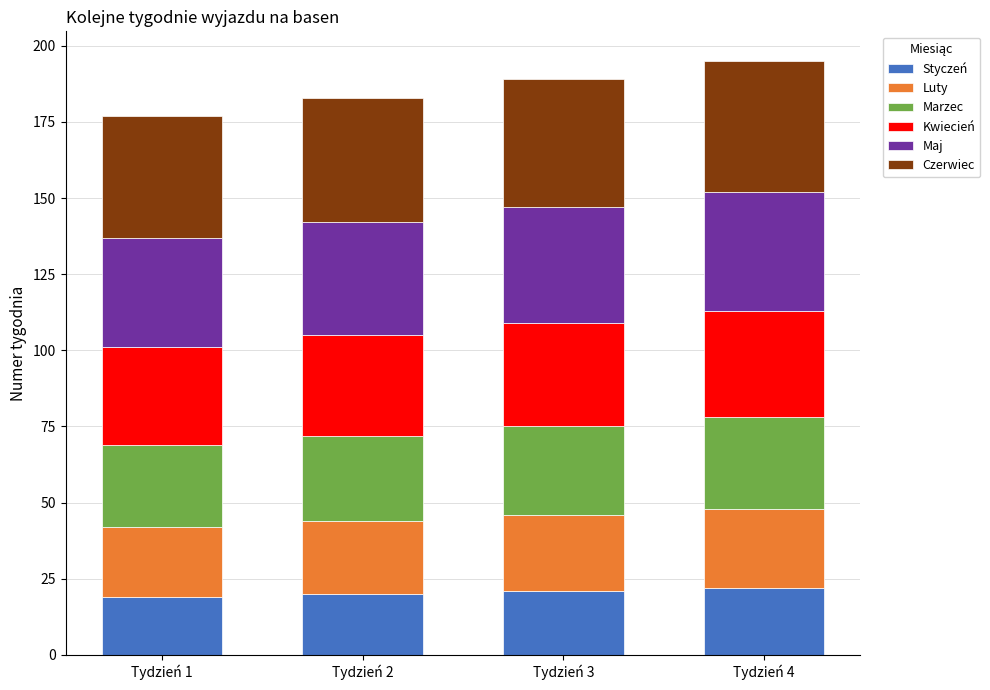

What is the sum of all Styczeń values?

82